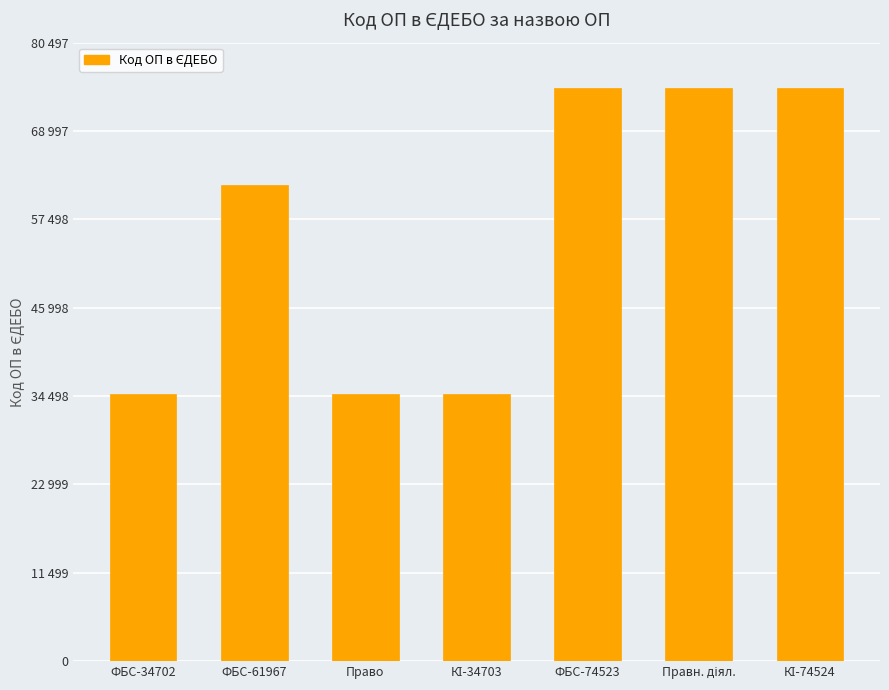

What is the value of the 2nd bar from the left?

61967